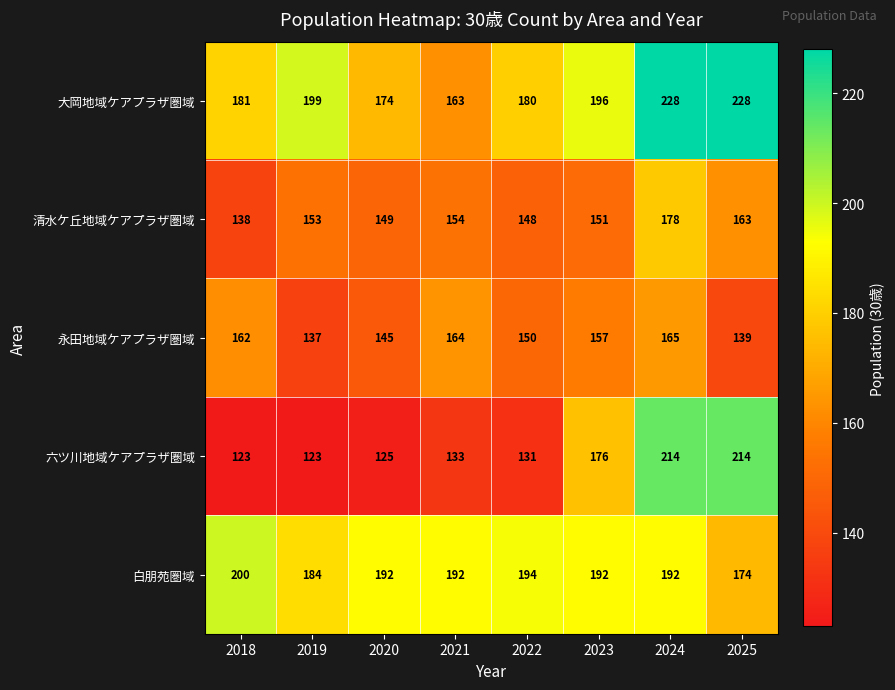

What is the difference between the 六ツ川地域ケアプラザ圏域 values at 2024 and 2021?

81